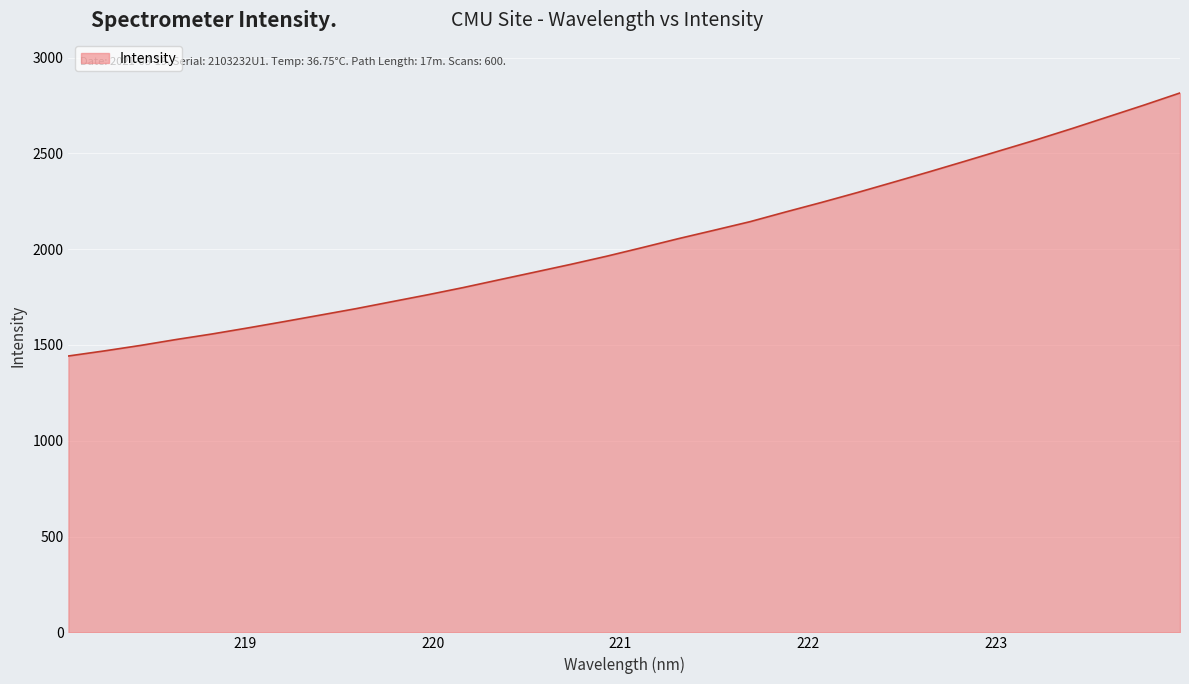

What is the smallest value displayed?

1442.4